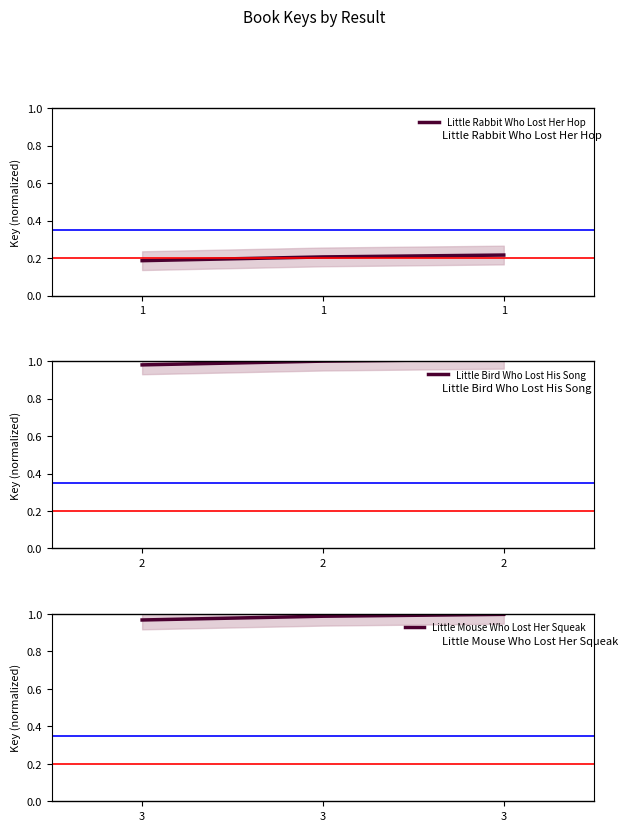

How many series are shown in this chart?

3